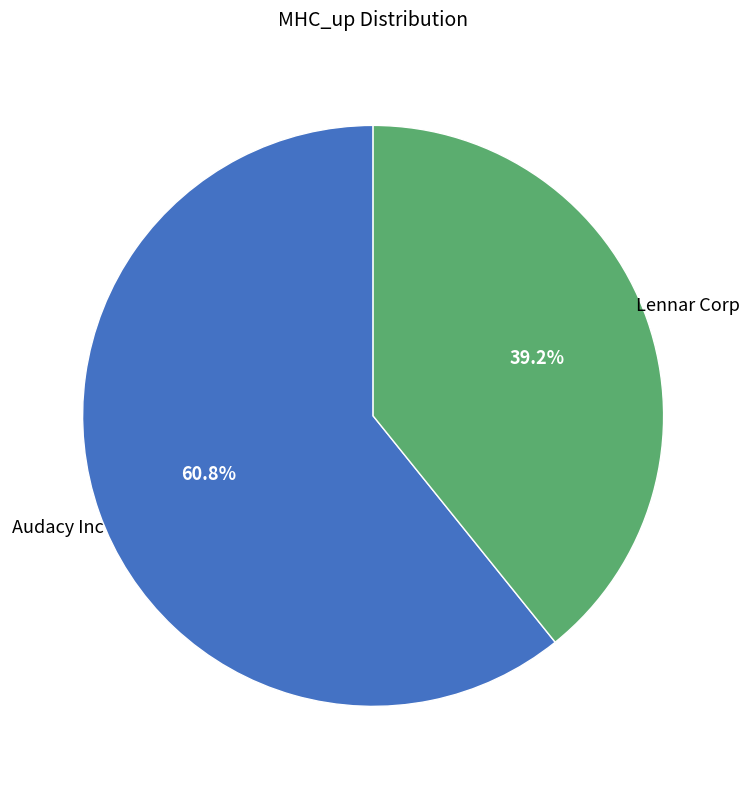

Does any single category account for the majority?

Yes